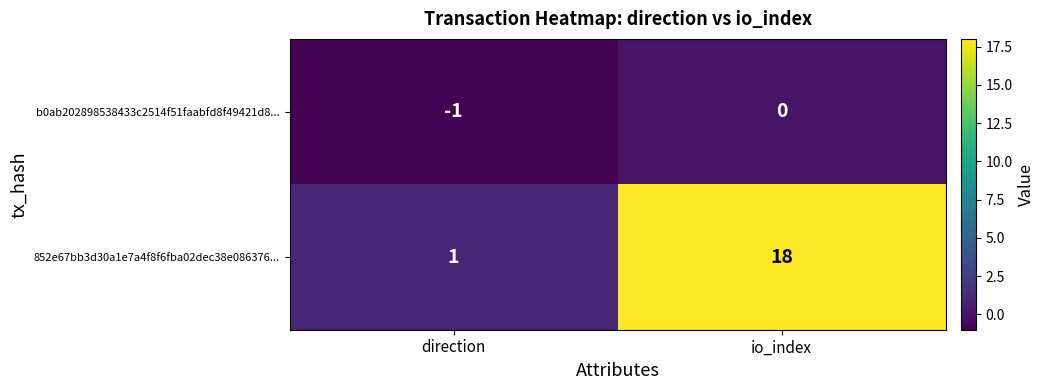

At how many categories does at least one series exceed 2?

1